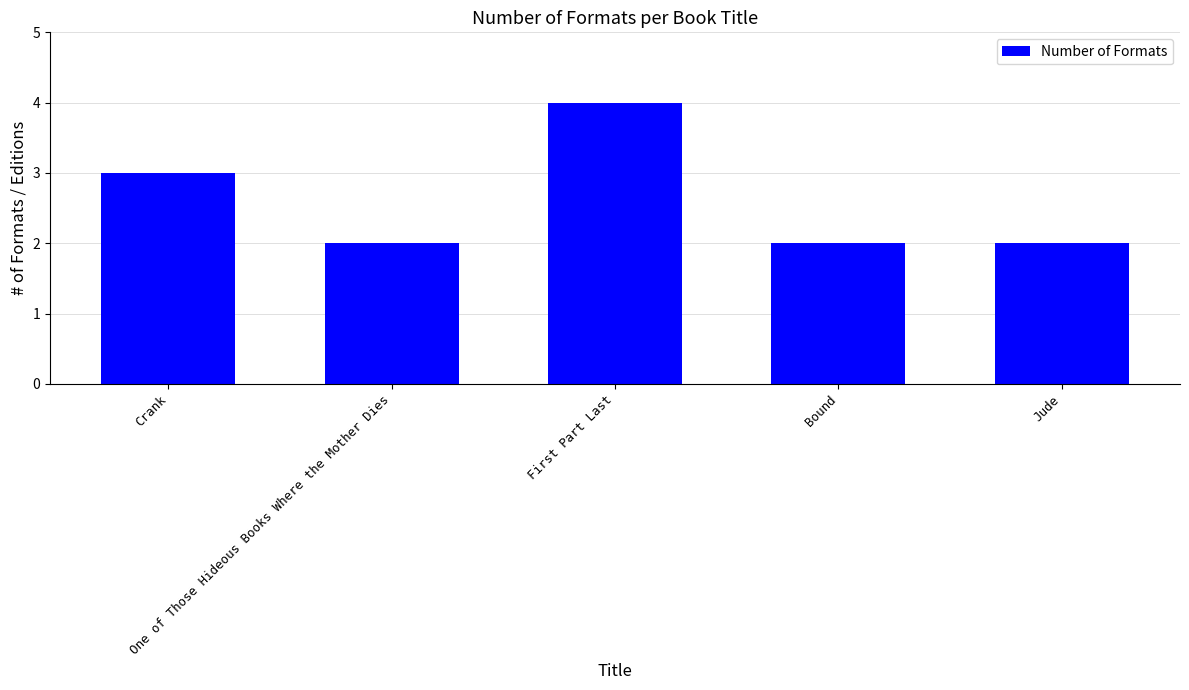

What is the sum of all values?

13